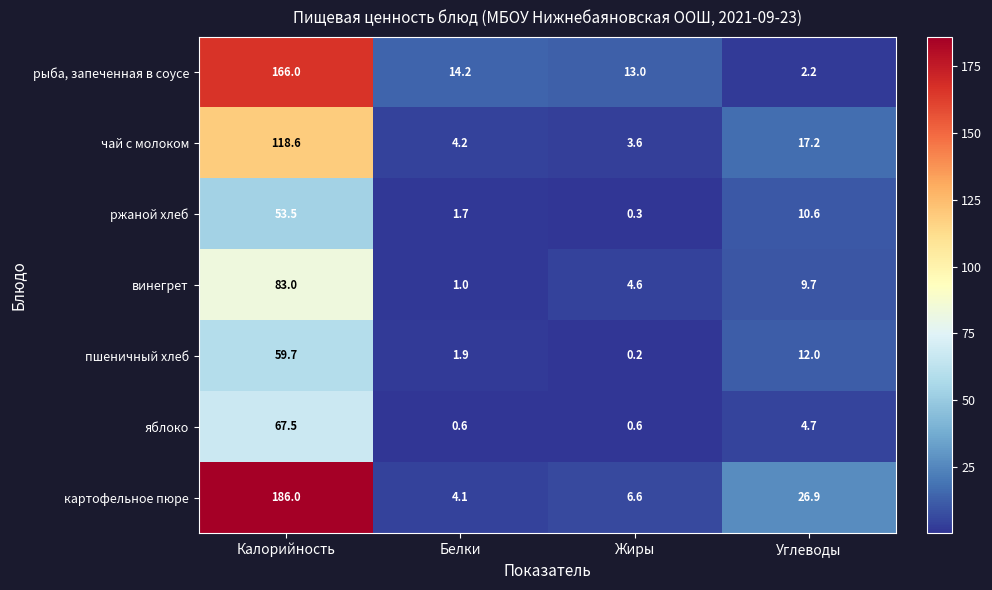

At which category does the chart reach its peak across all series?

Калорийность